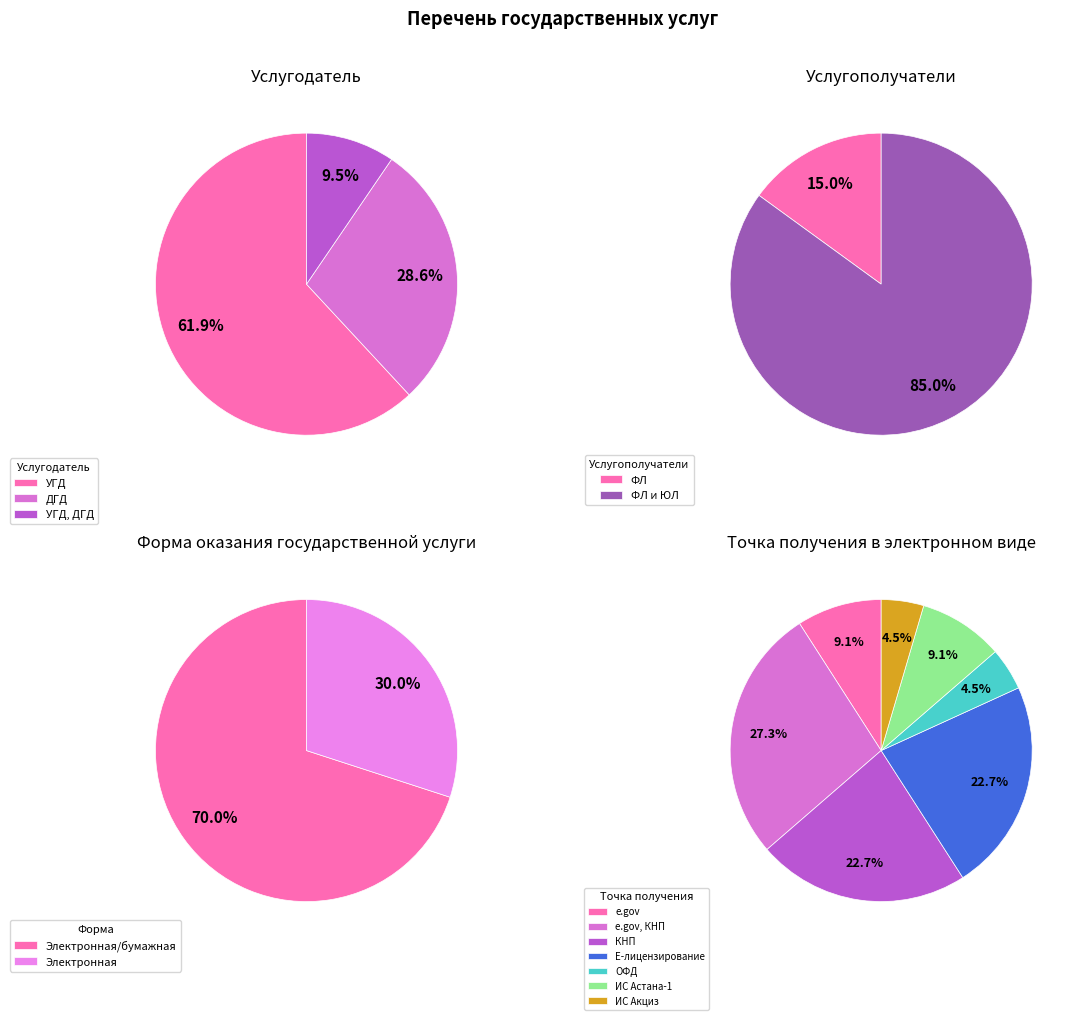

Combined, do ФЛ and ФЛ и ЮЛ account for over 50%?

Yes